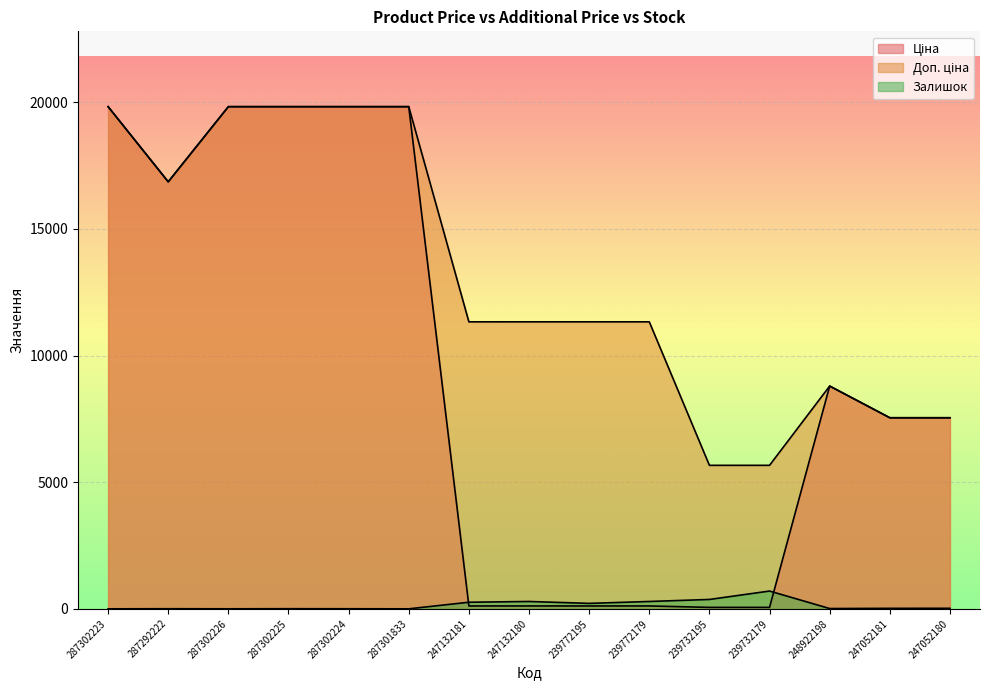

Rank the categories by Доп. ціна value from lowest to highest.

239732195, 239732179, 247052181, 247052180, 248922198, 247132181, 247132180, 239772195, 239772179, 287292222, 287302223, 287302226, 287302225, 287302224, 287301833